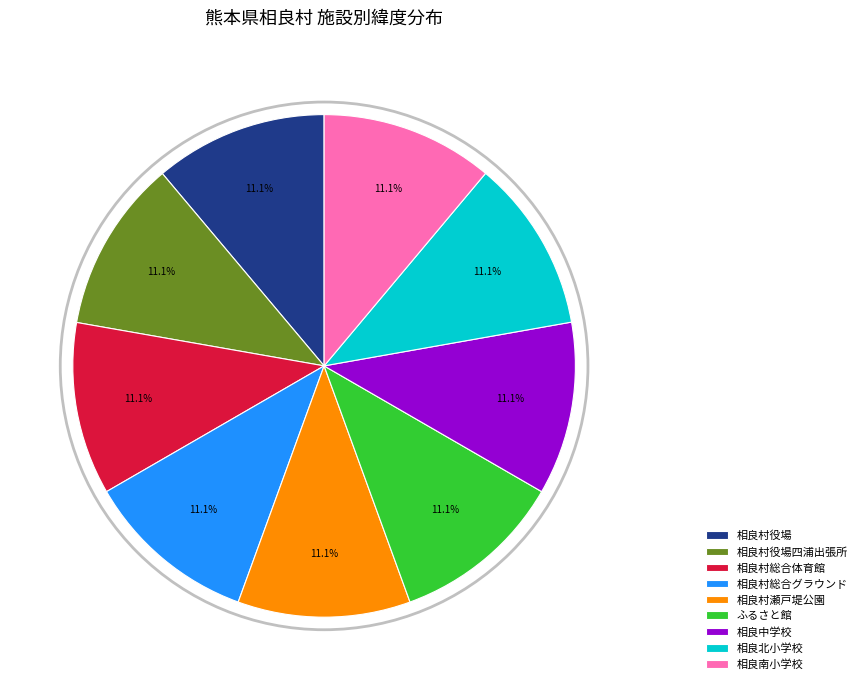

Approximately how many times larger is the value at 相良中学校 compared to ふるさと館?

1.0